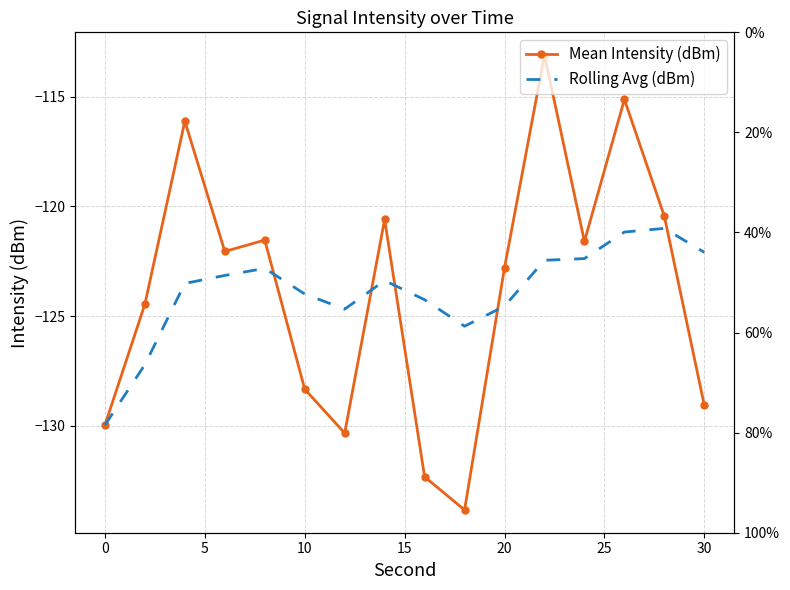

How many values in the Rolling Avg (dBm) series are below -123?

10